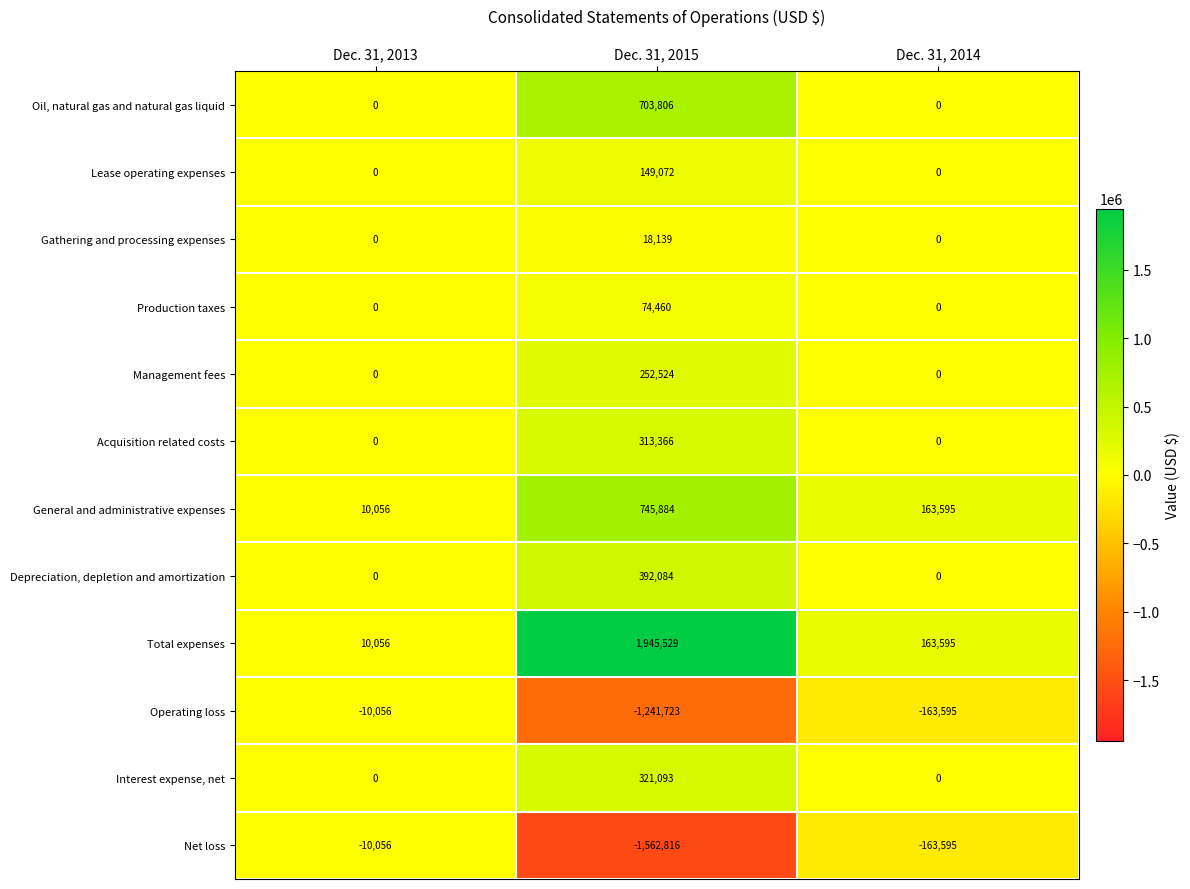

Which series has the widest spread of values?

Total expenses